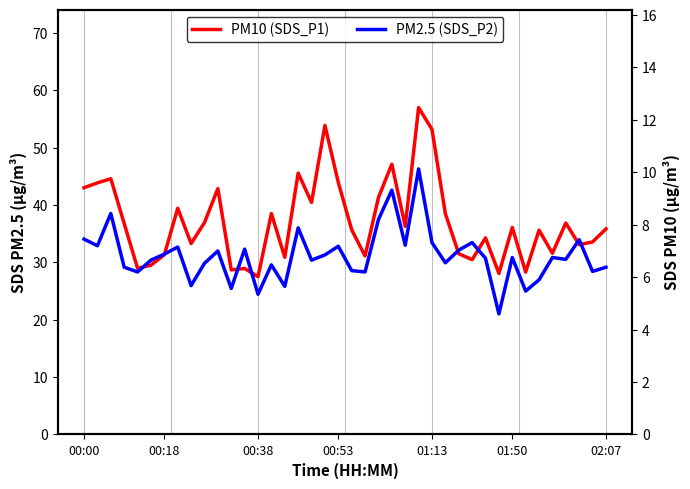

What position from the left is 17?

18